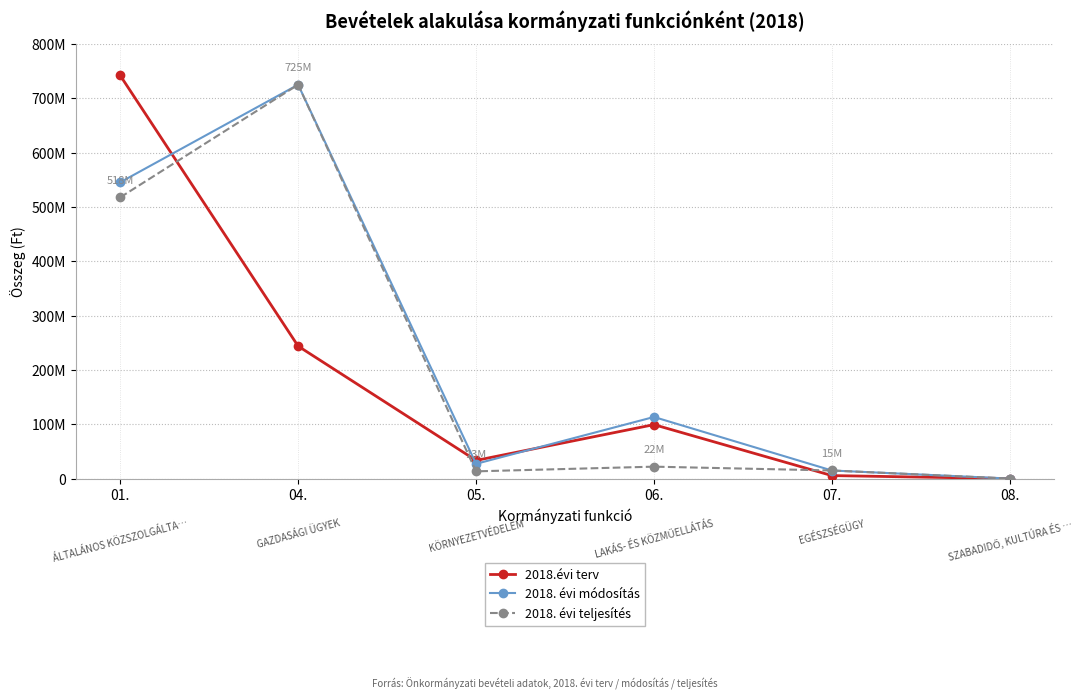

Which has a higher value, 01. or 06.?

01.